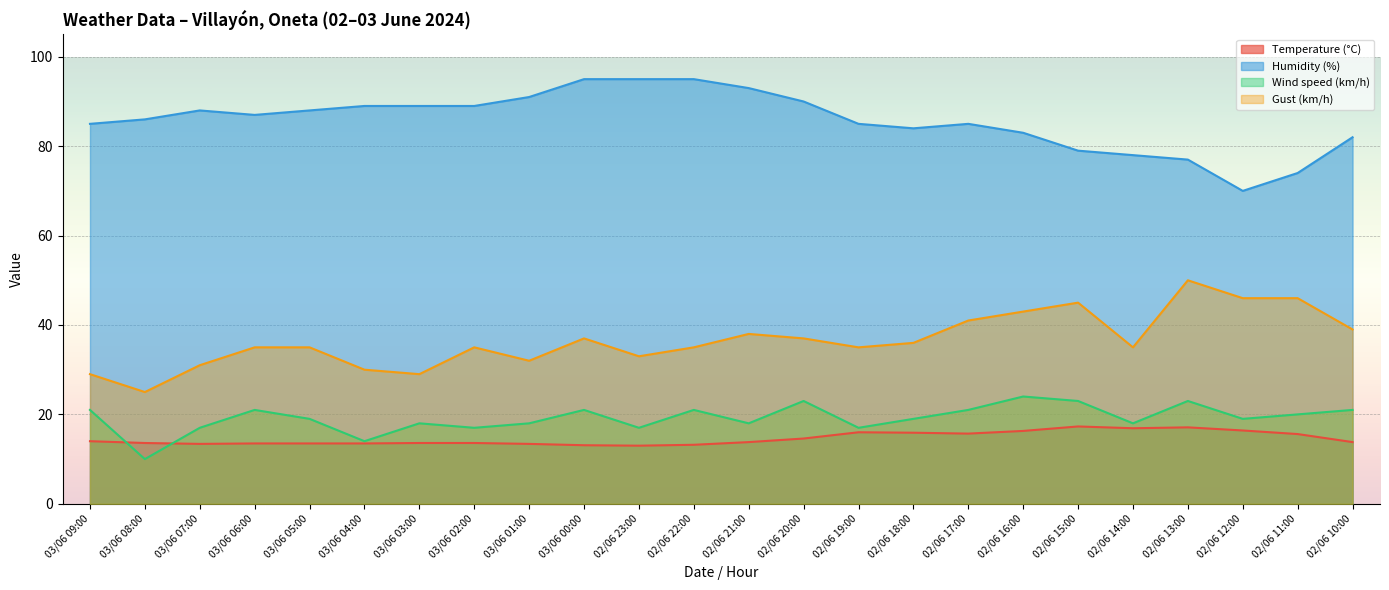

What is the label of the 2nd point from the left?

03/06 08:00